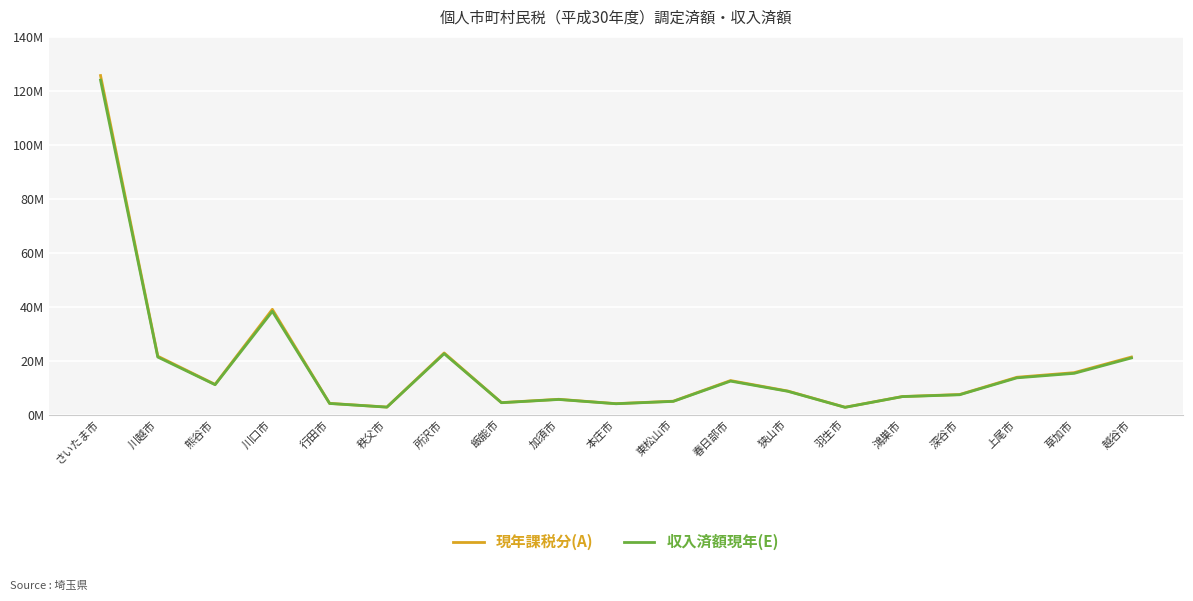

True or false: 現年課税分(A) and 収入済額現年(E) intersect in this chart.

False